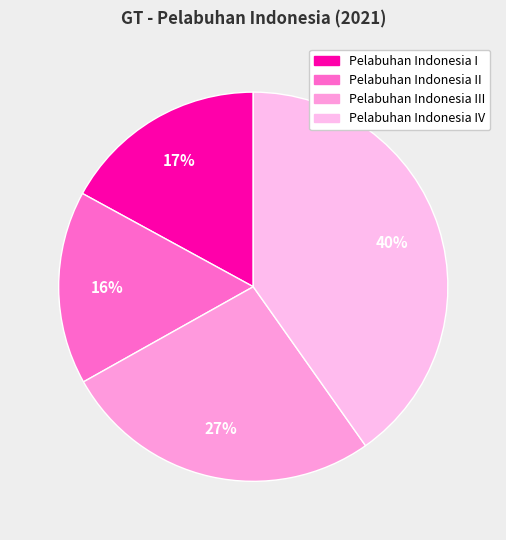

How many segments does this pie chart have?

4